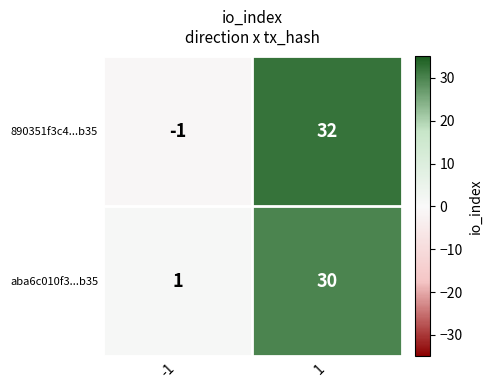

Rank the series at 1 from lowest to highest value.

aba6c010f3...b35, 890351f3c4...b35